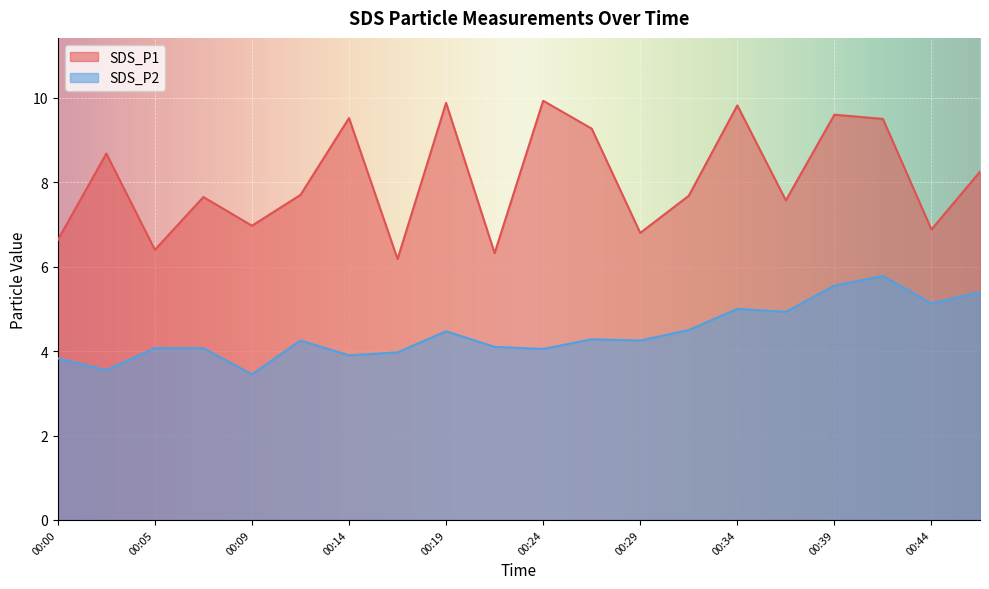

At which category does the chart reach its peak across all series?

00:24